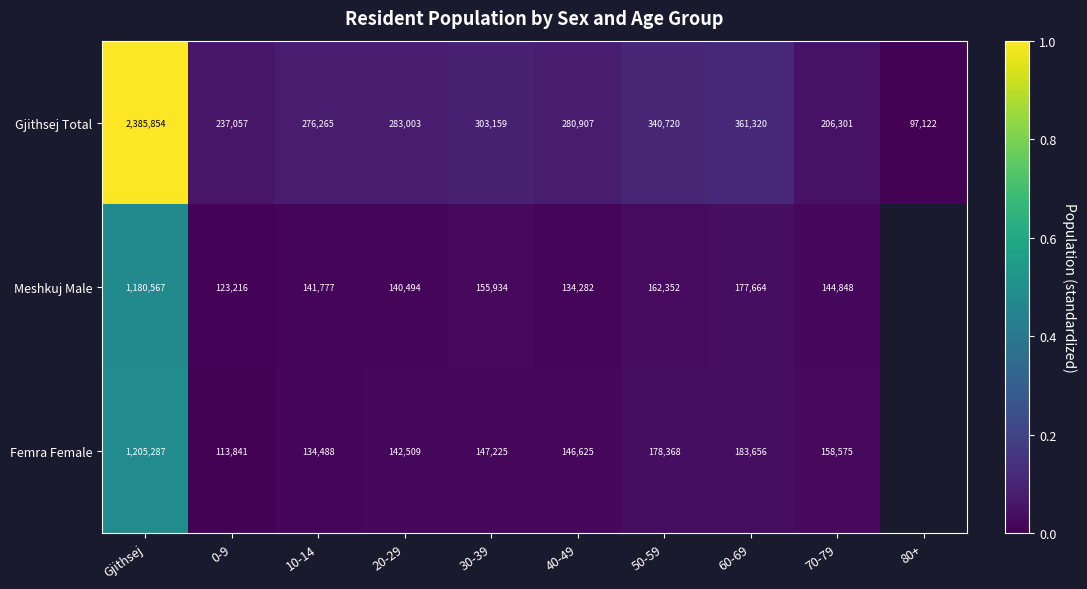

Rank the series at 50-59 from highest to lowest value.

Gjithsej Total, Femra Female, Meshkuj Male